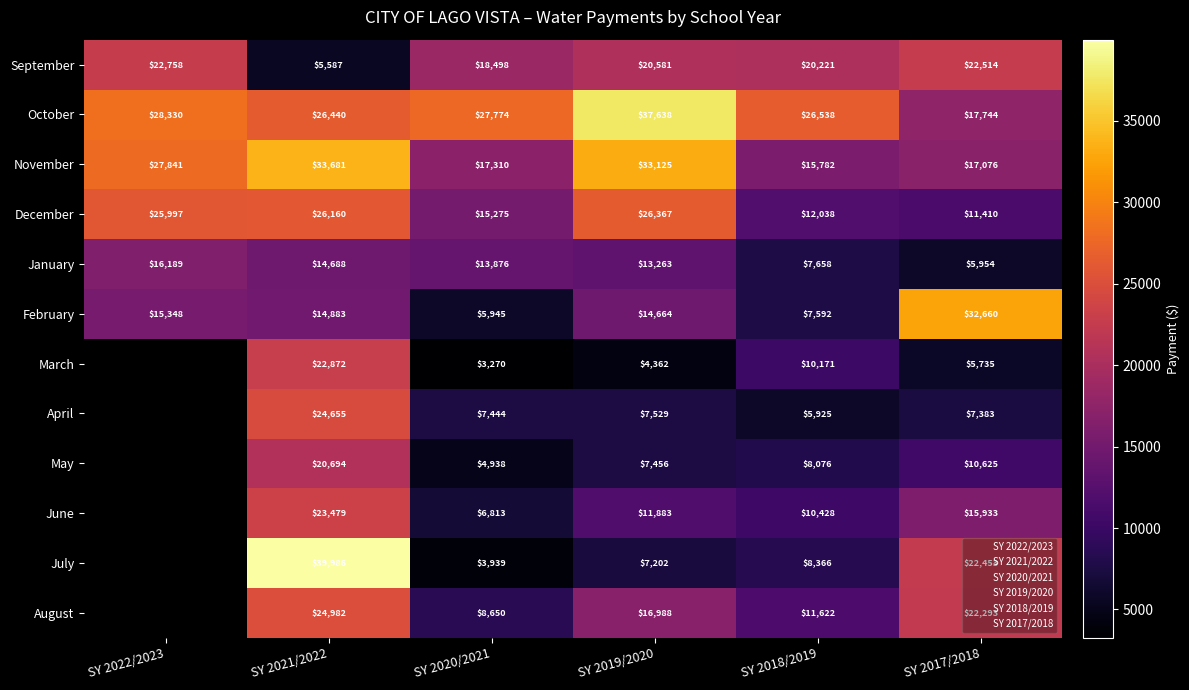

How many values in the January series exceed 13875?

3